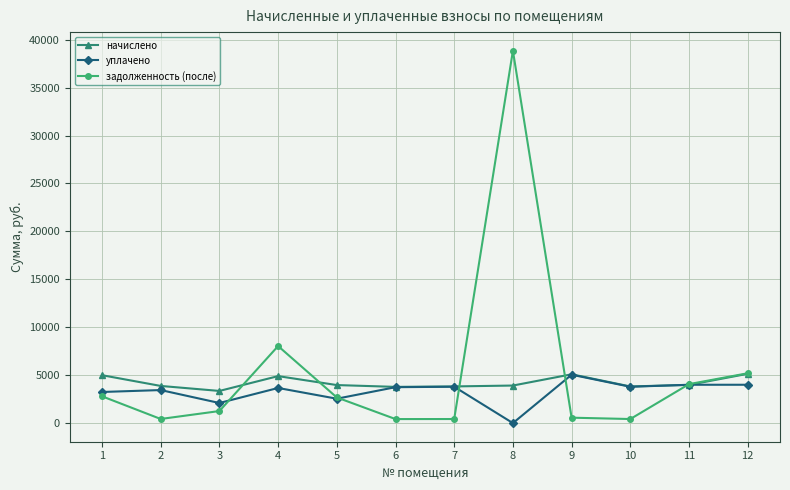

Where do задолженность (после) and уплачено first cross each other?

3 and 4